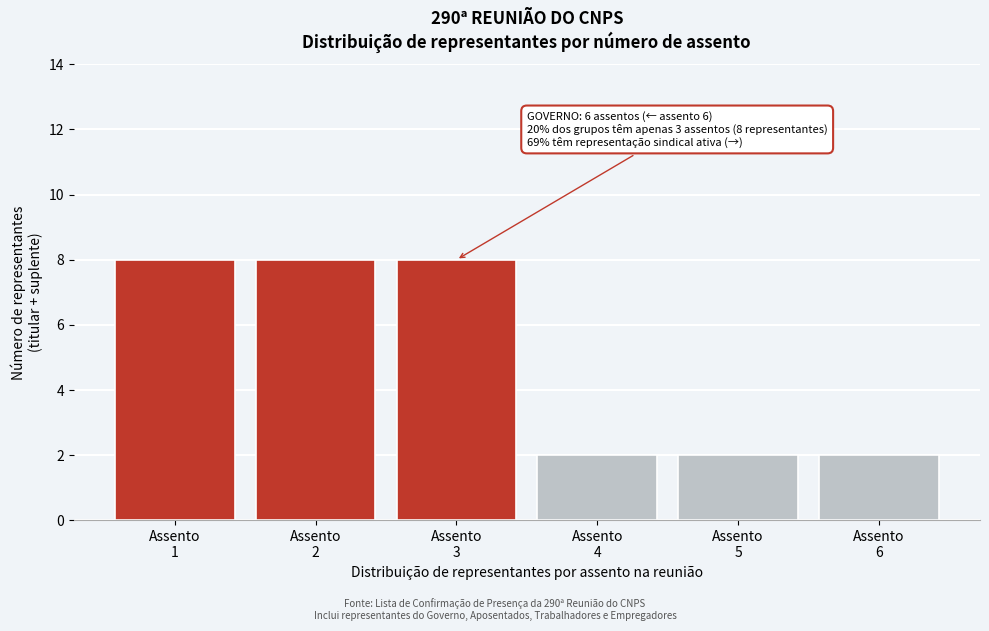

Reading left to right, transcribe all the data shown in this chart.

8	8	8	2	2	2